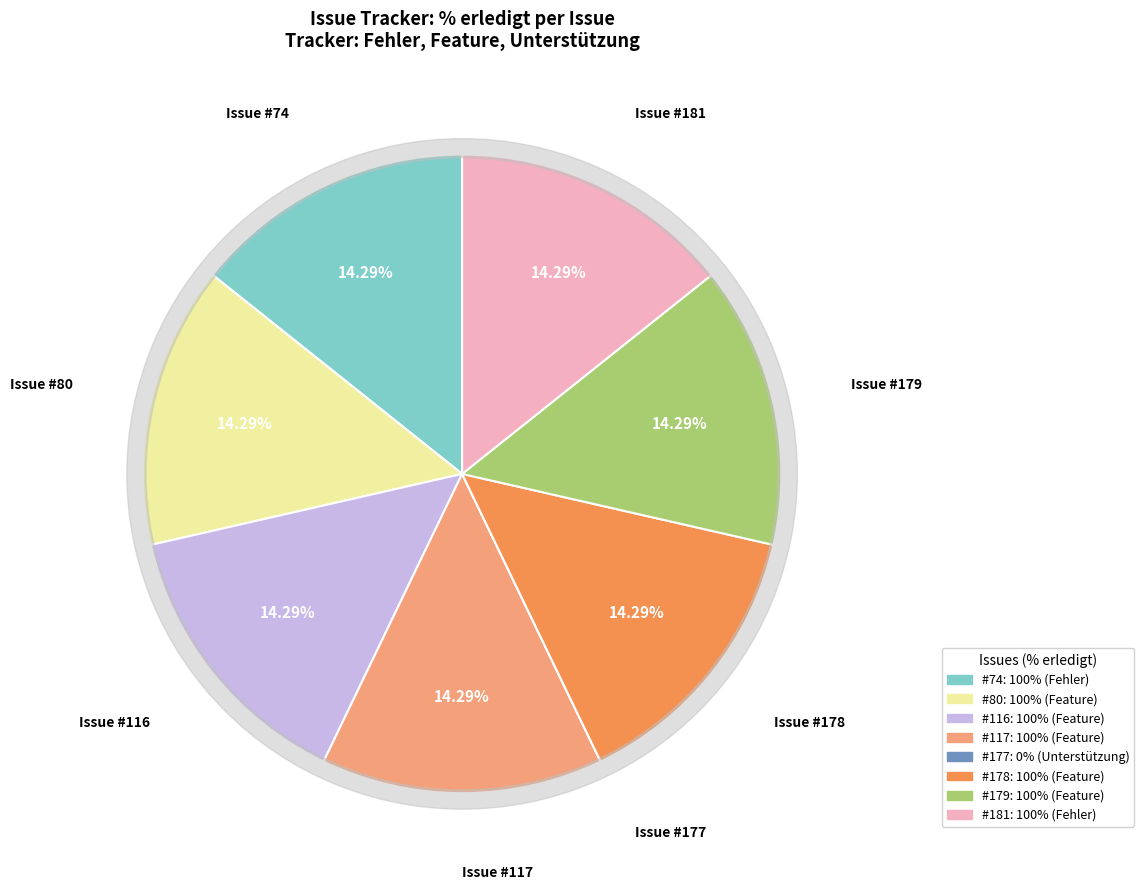

Rank the categories by value from lowest to highest.

177, 74, 80, 116, 117, 178, 179, 181